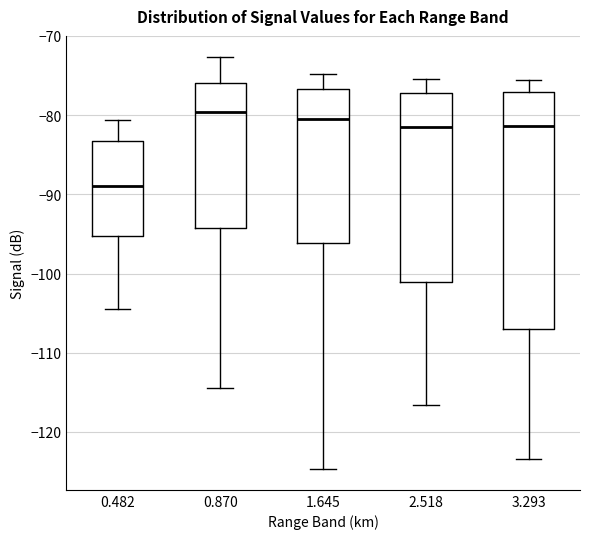

Comparing the boxes themselves (not the whiskers), which one is the tallest?

3.293